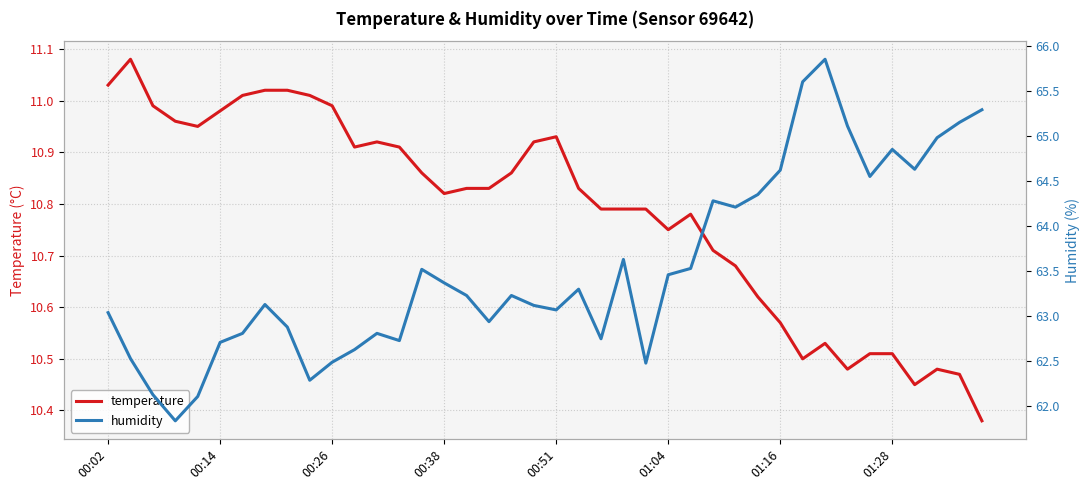

True or false: humidity and temperature intersect in this chart.

False